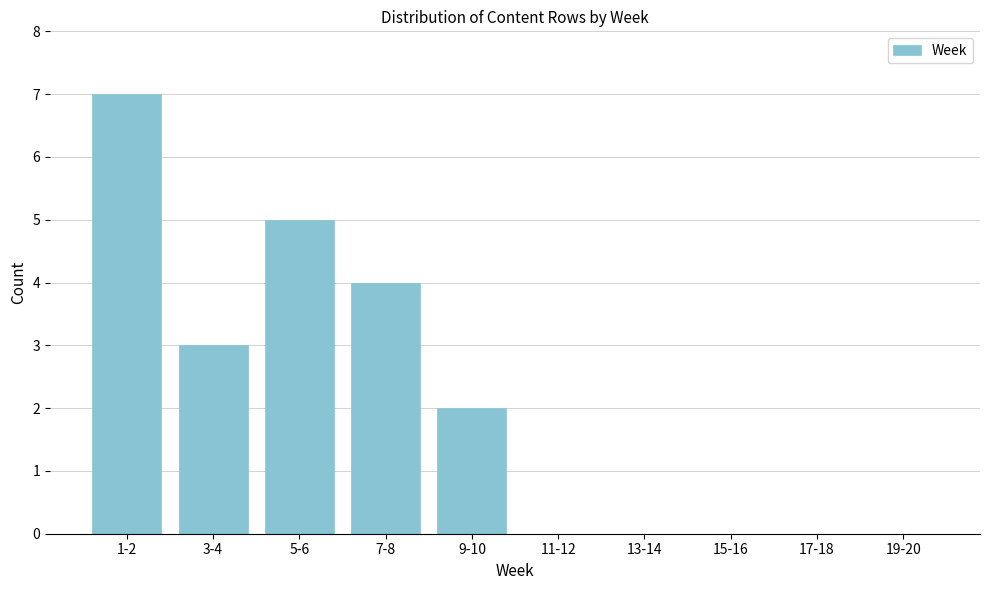

Reading left to right, list all the values displayed in this chart.

1-2=7	3-4=3	5-6=5	7-8=4	9-10=2	11-12=0	13-14=0	15-16=0	17-18=0	19-20=0